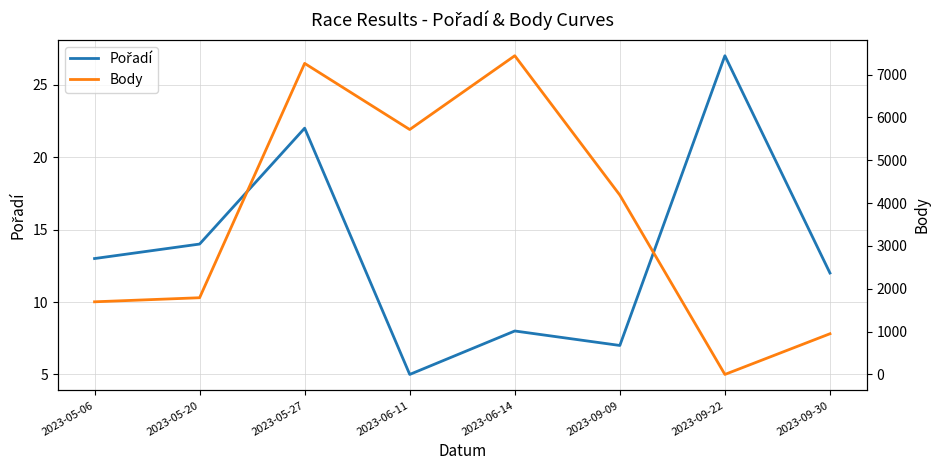

Is it true that Pořadí equals 5 at 2023-06-11?

True